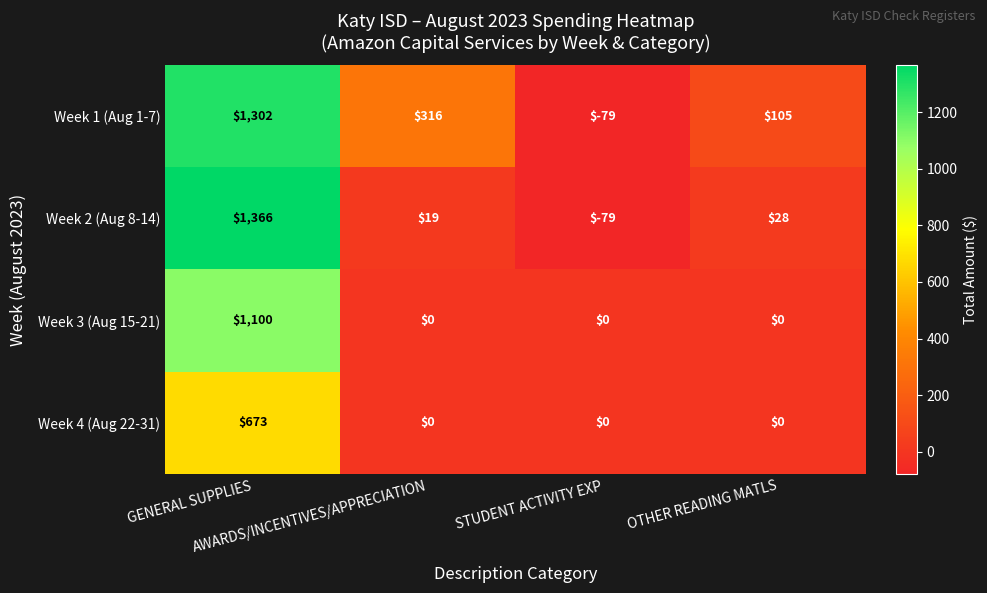

Count the Week 3 (Aug 15-21) values in the range 0 to 1100.

4